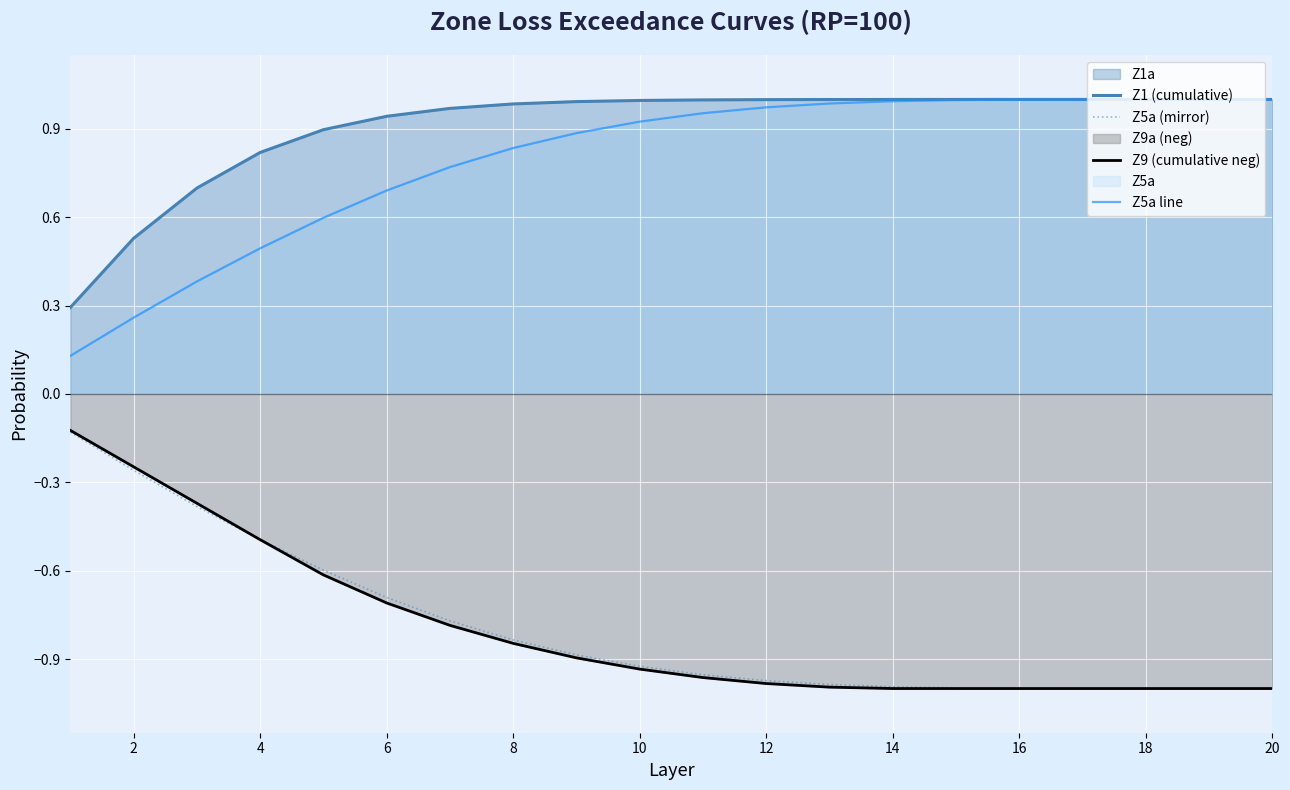

True or false: Z1 (cumulative) and Z9 (cumulative neg) intersect in this chart.

False